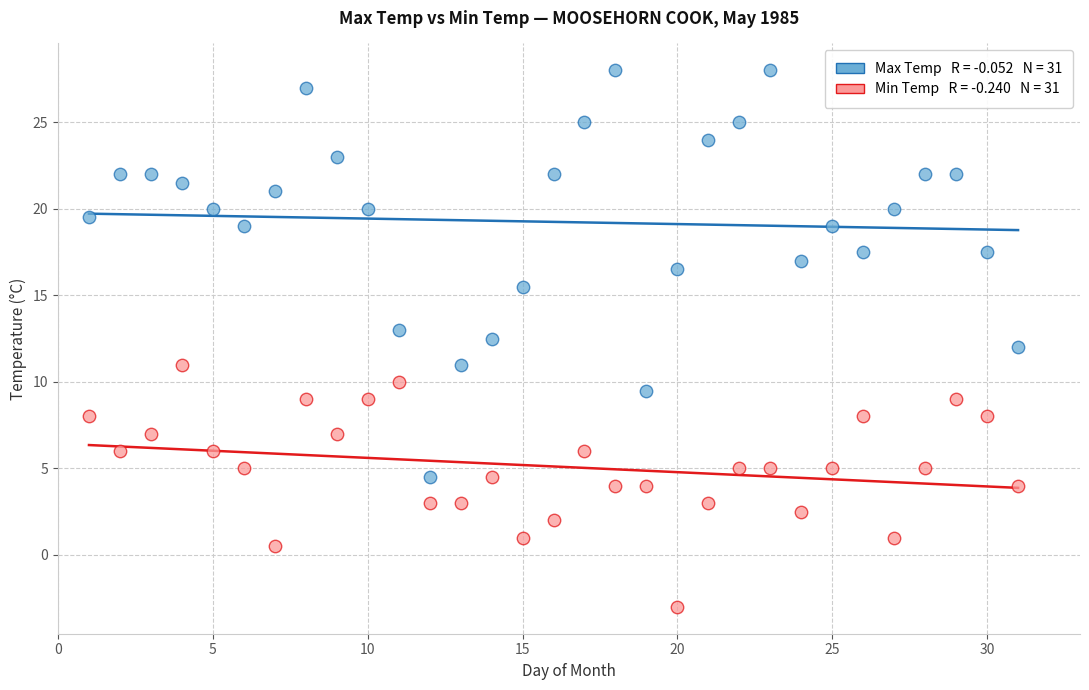

Across all data points, what is the range of X values (max minus min)?

30.0